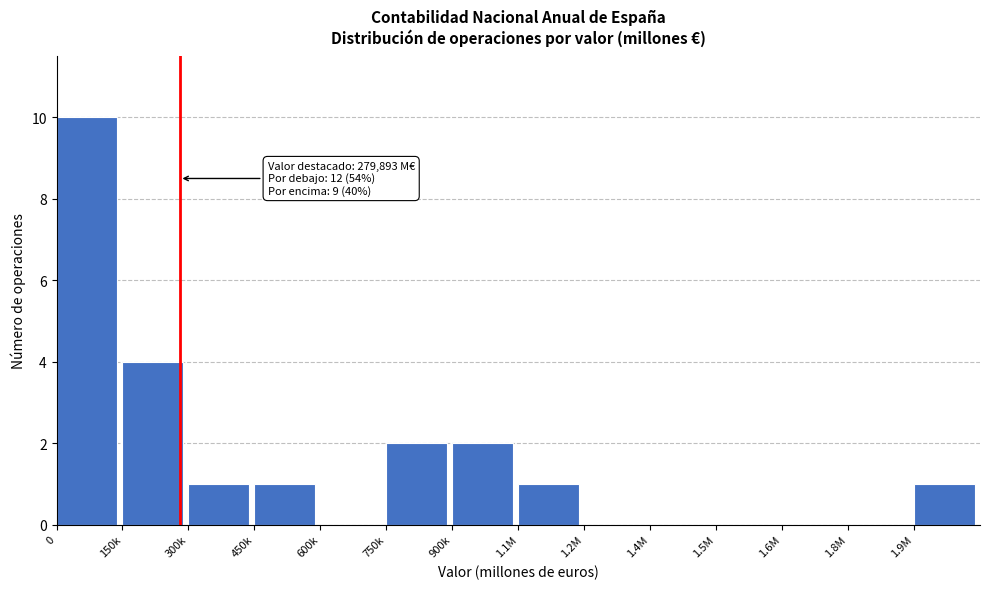

Reading left to right, transcribe all the data shown in this chart.

0=10	150k=4	300k=1	450k=1	600k=0	750k=2	900k=2	1.1M=1	1.2M=0	1.4M=0	1.5M=0	1.6M=0	1.8M=0	1.9M=1